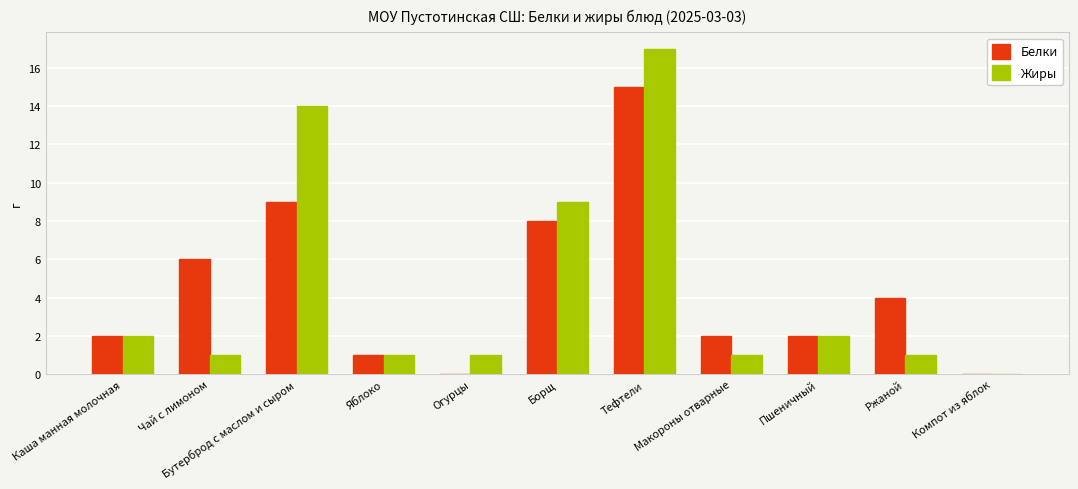

Which series changed the most between Бутерброд с маслом и сыром and Огурцы?

Жиры